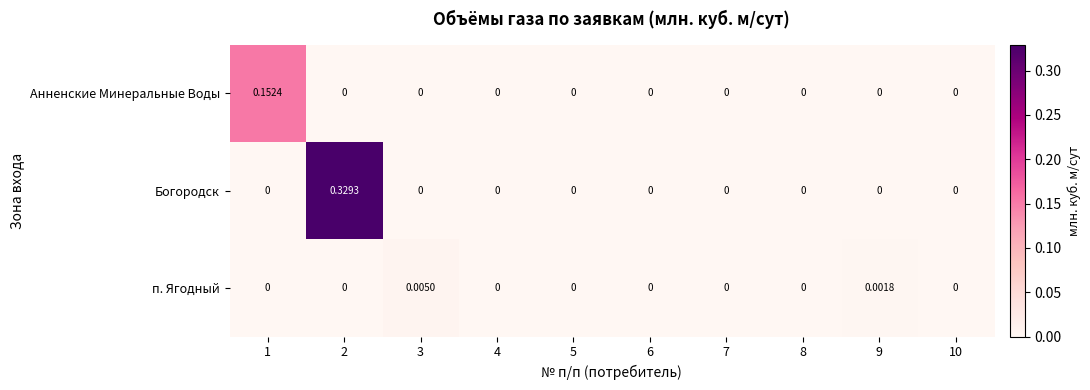

Which series has the widest spread of values?

Богородск